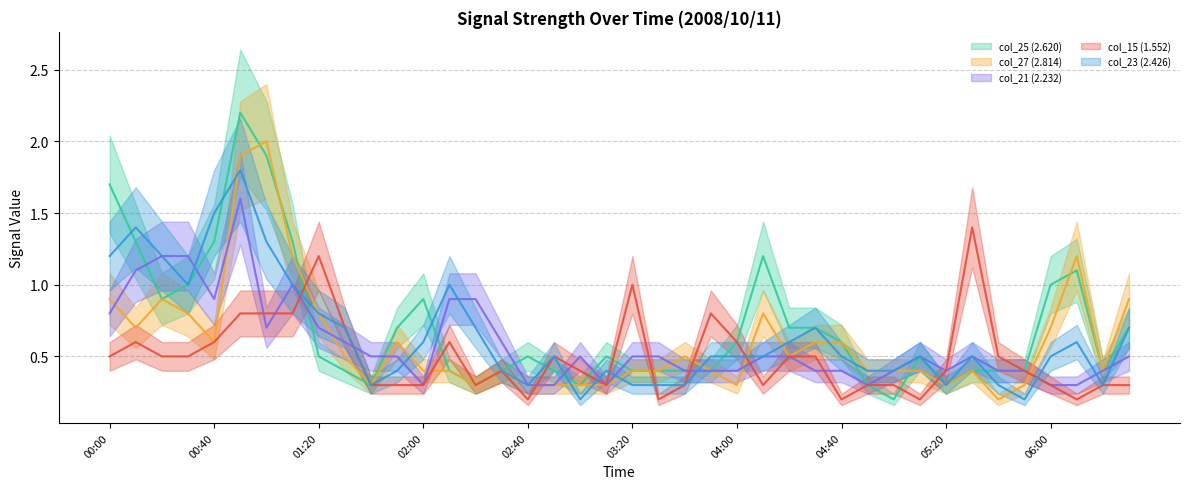

What is the label of the 2nd point from the left?

00:10